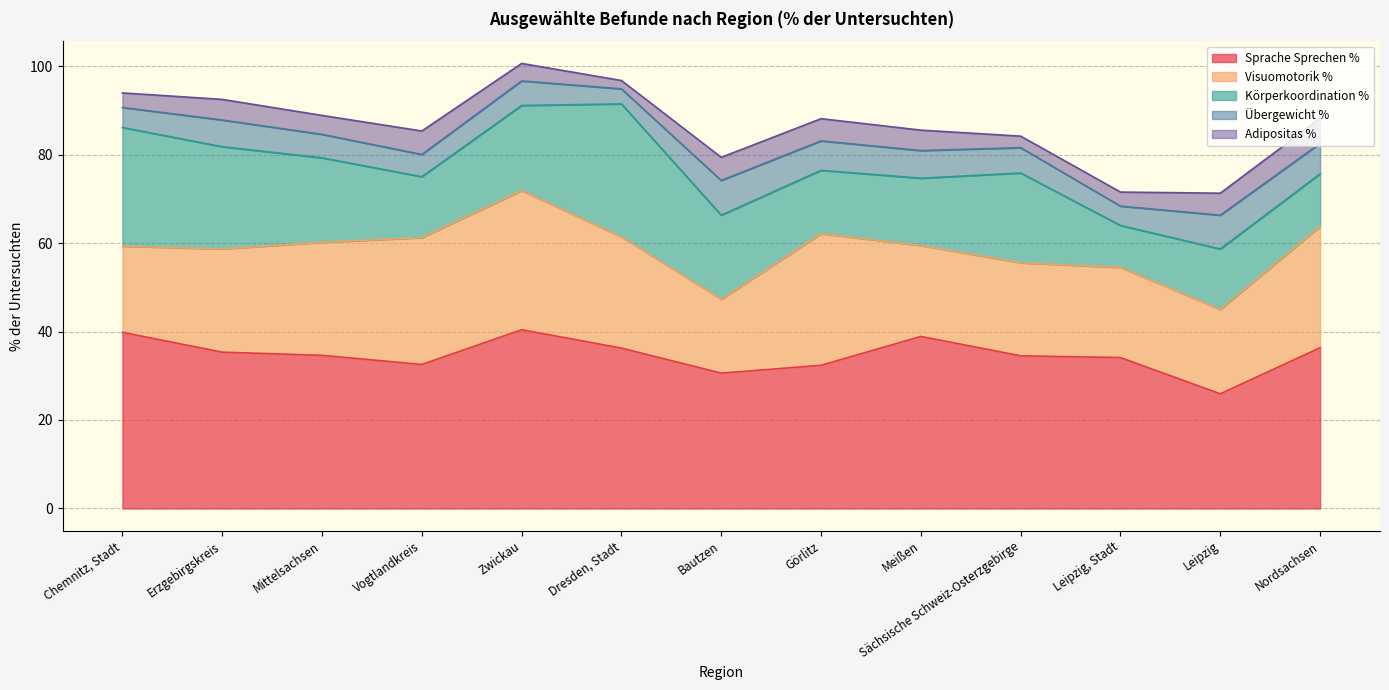

Which label corresponds to the largest value in the chart?

Zwickau